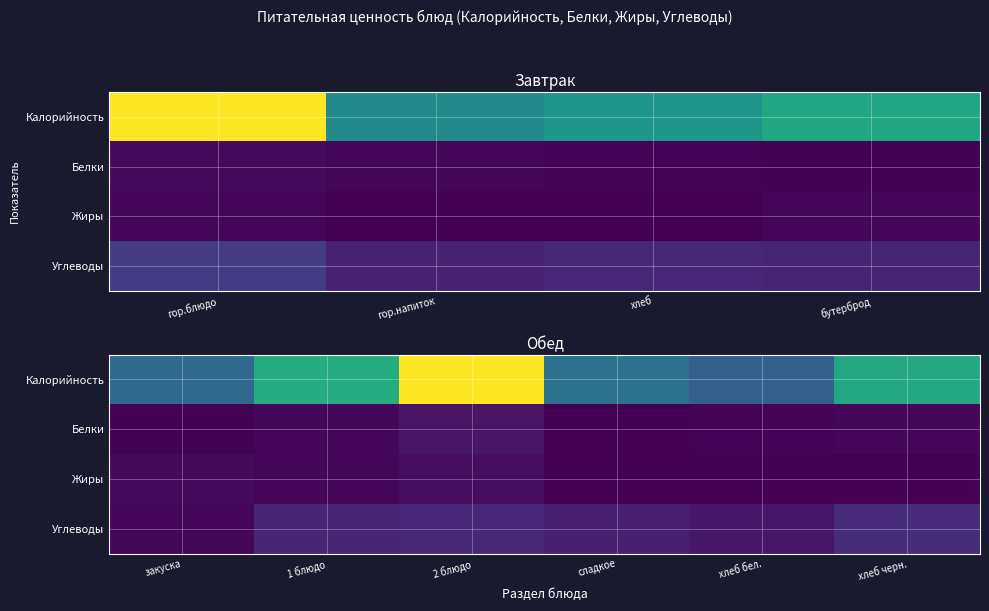

Rank the series by their maximum value, from highest to lowest.

Калорийность, Углеводы, Белки, Жиры